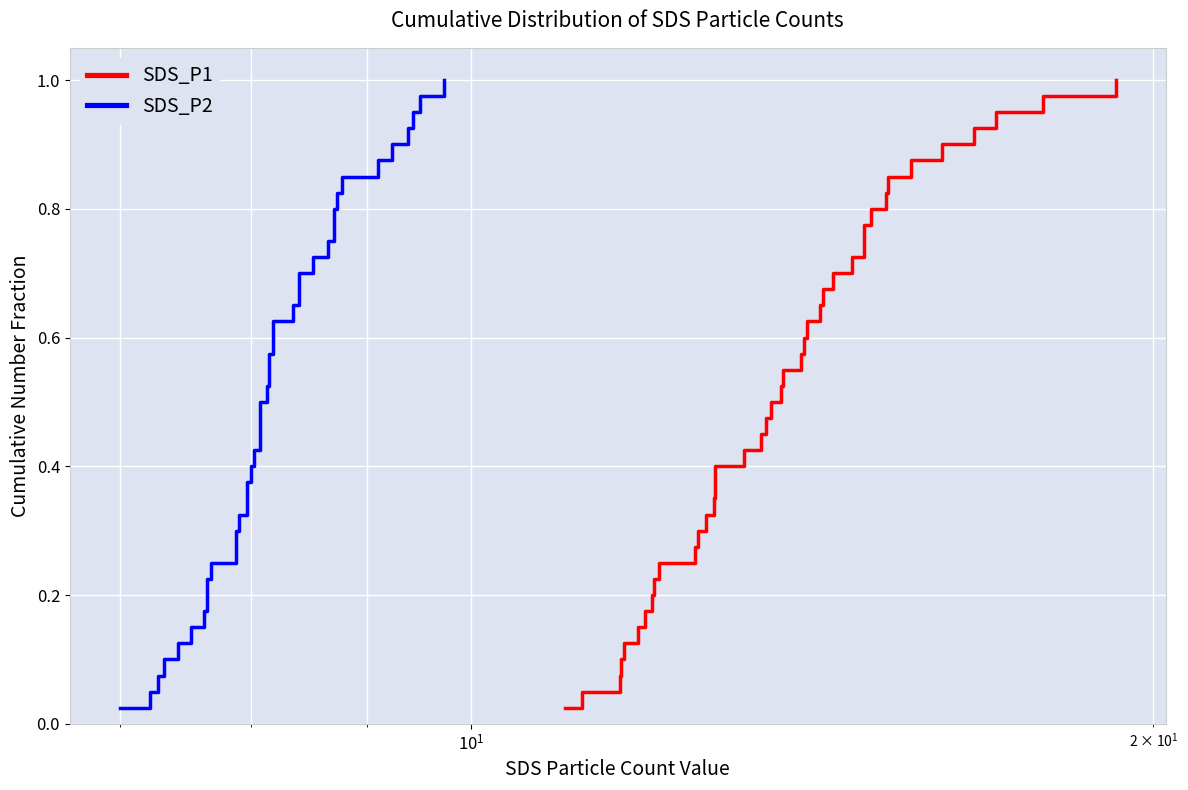

Does the chart display data point markers on the line(s)?

No